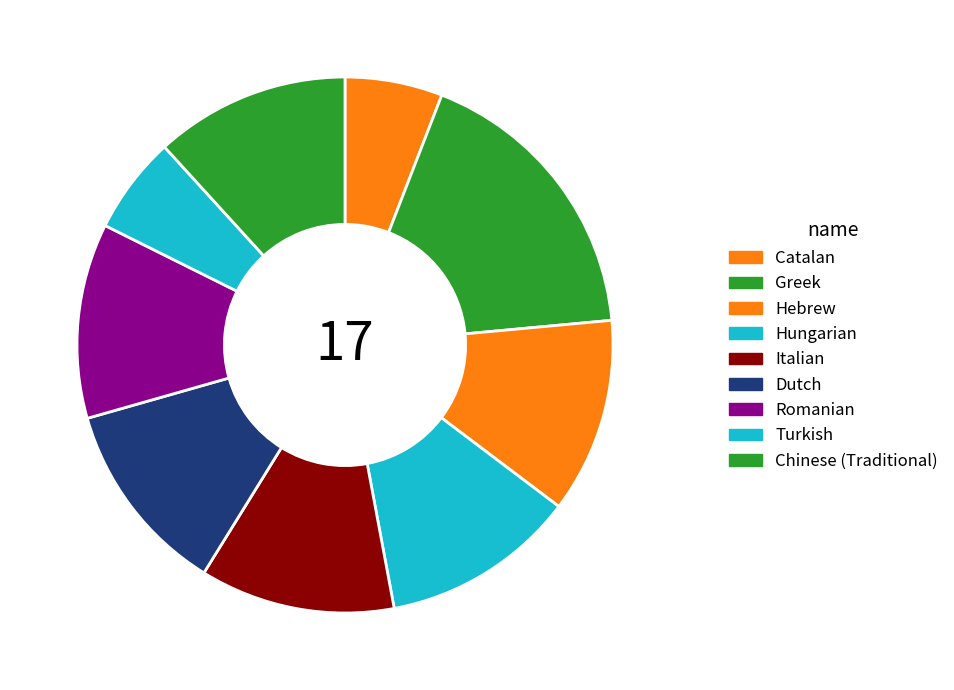

What is the ratio of the value at Hebrew to the value at Italian?

1.0